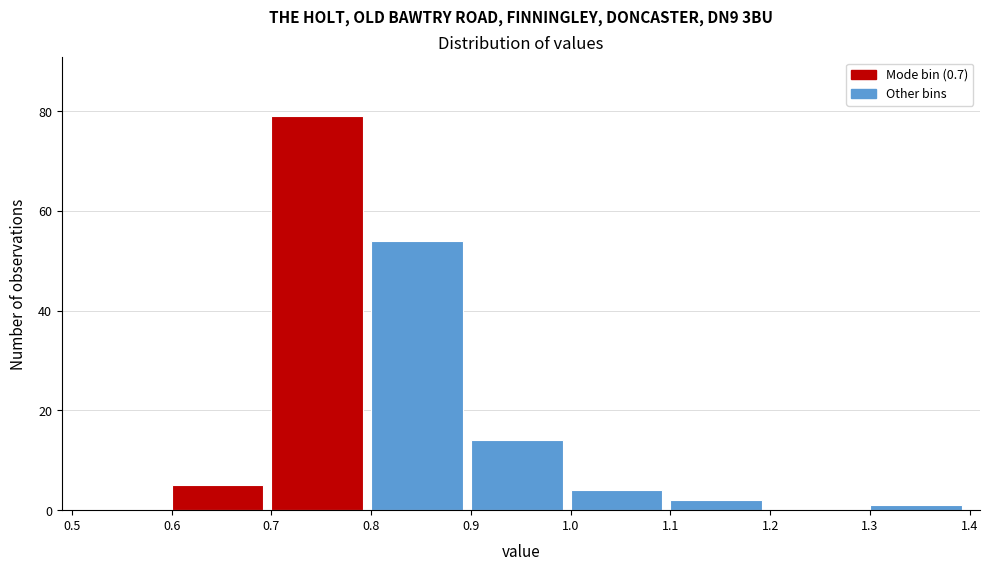

Which range on the x-axis has the tallest bar?

0.7 to 0.8